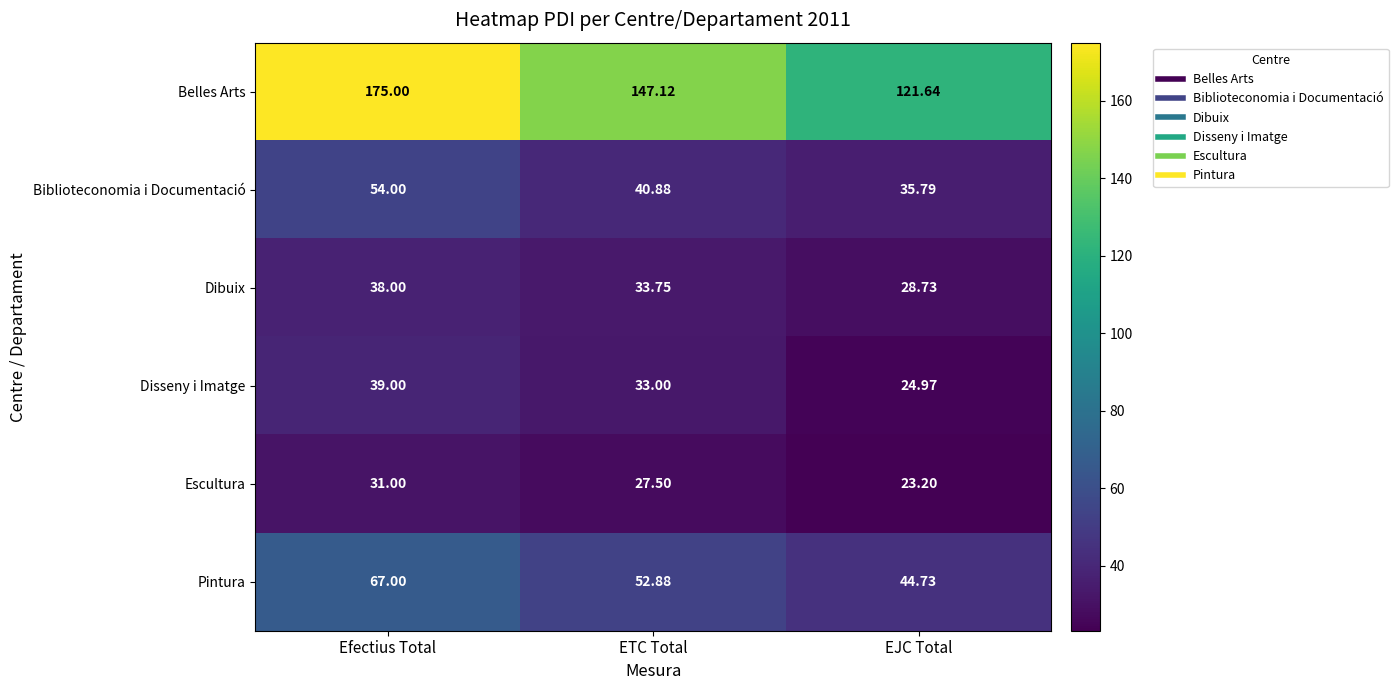

Where is Disseny i Imatge nearest to the value 31?

ETC Total